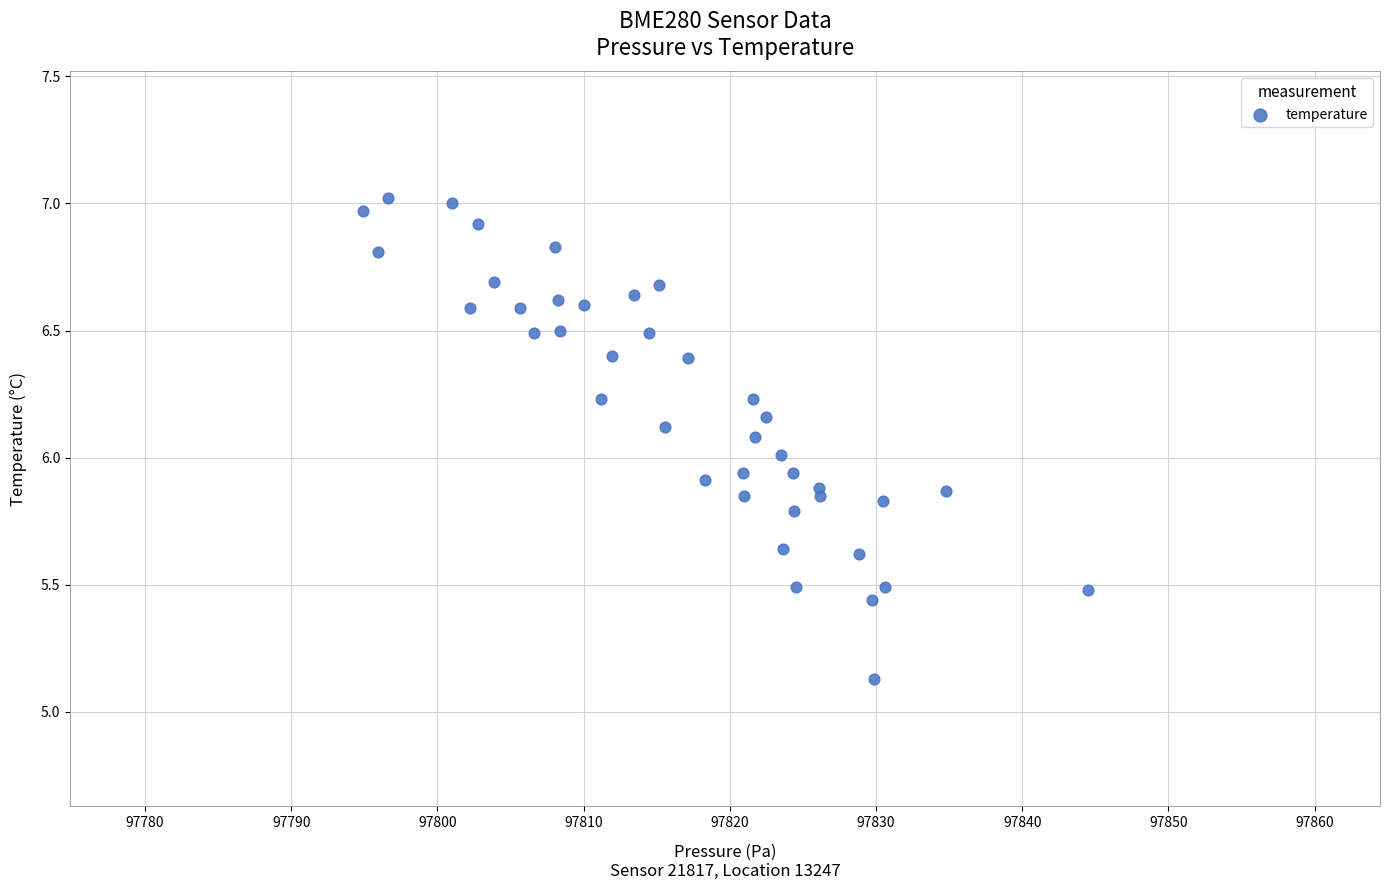

What is the range of X values (max minus min)?

49.6